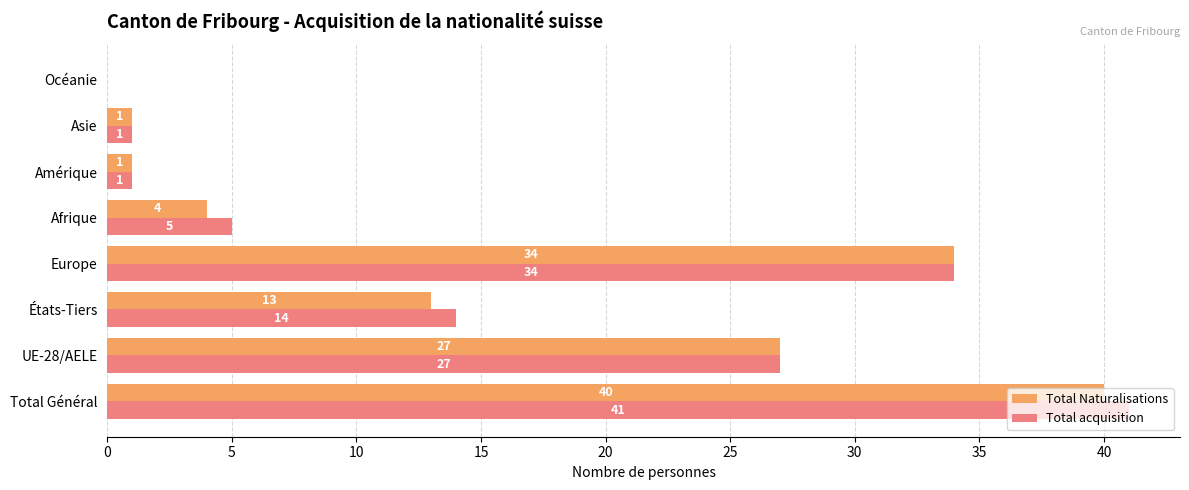

What is the average value of the Total acquisition series?

15